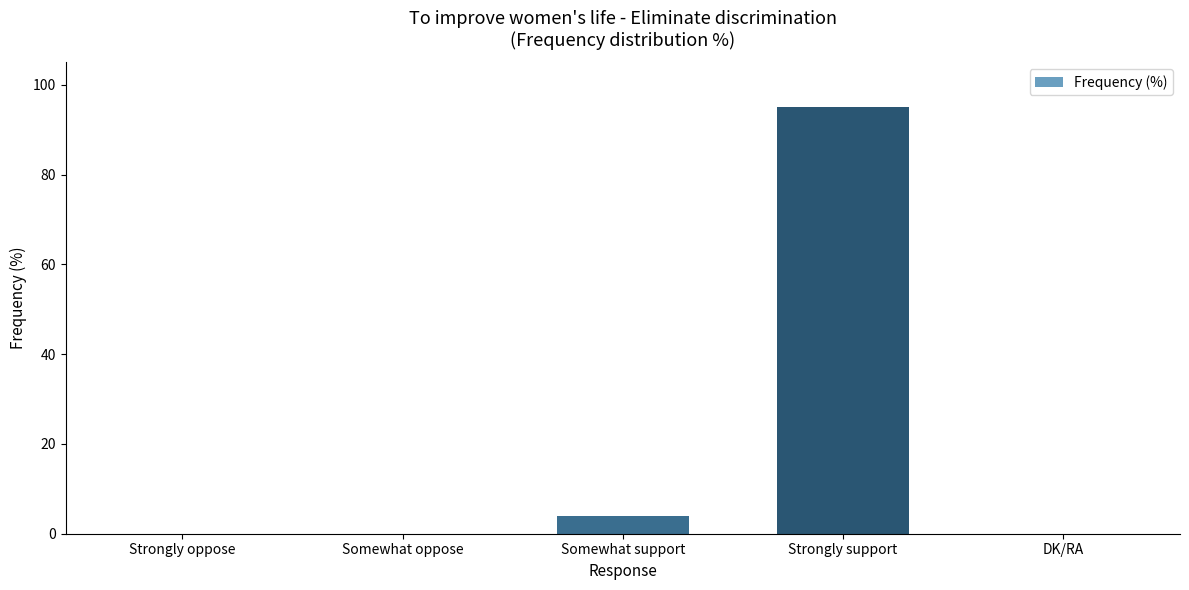

What is the sum of all values?

99